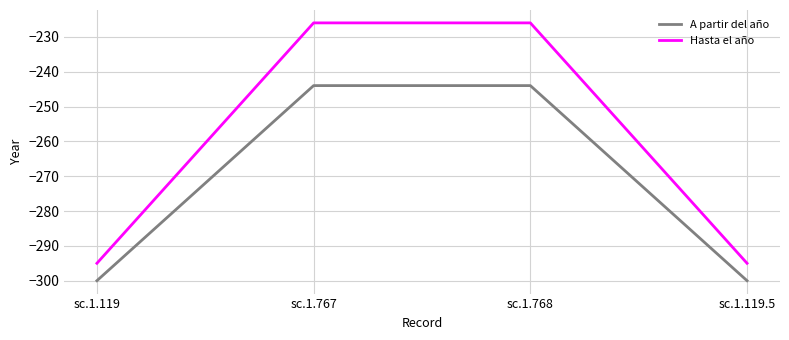

What position from the right is sc.1.119?

4